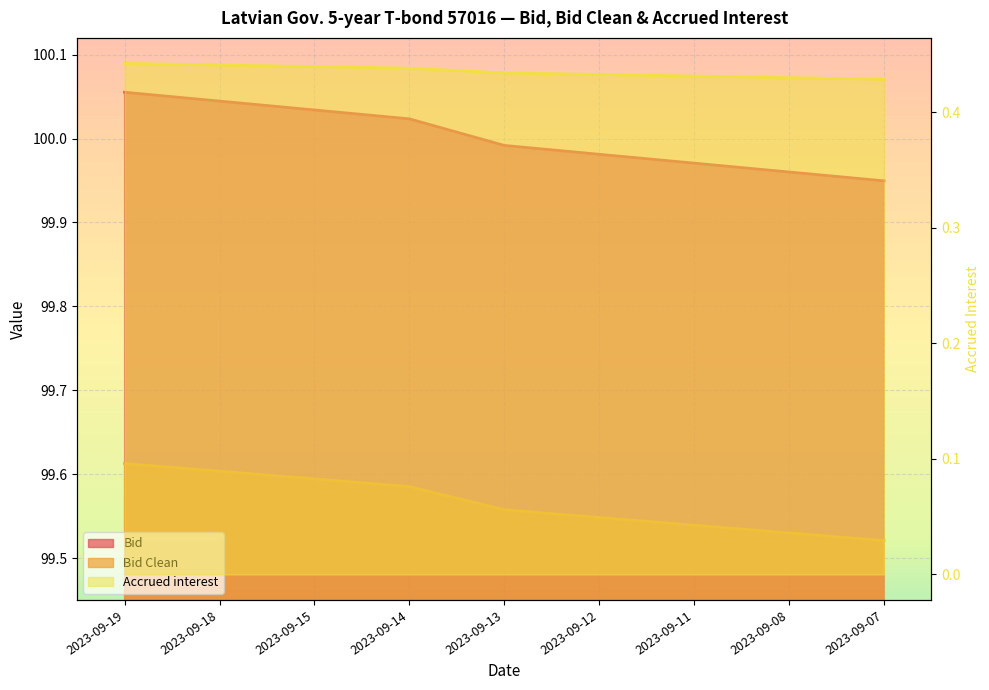

What are all the series names shown in the legend?

Bid, Bid Clean, Accrued interest